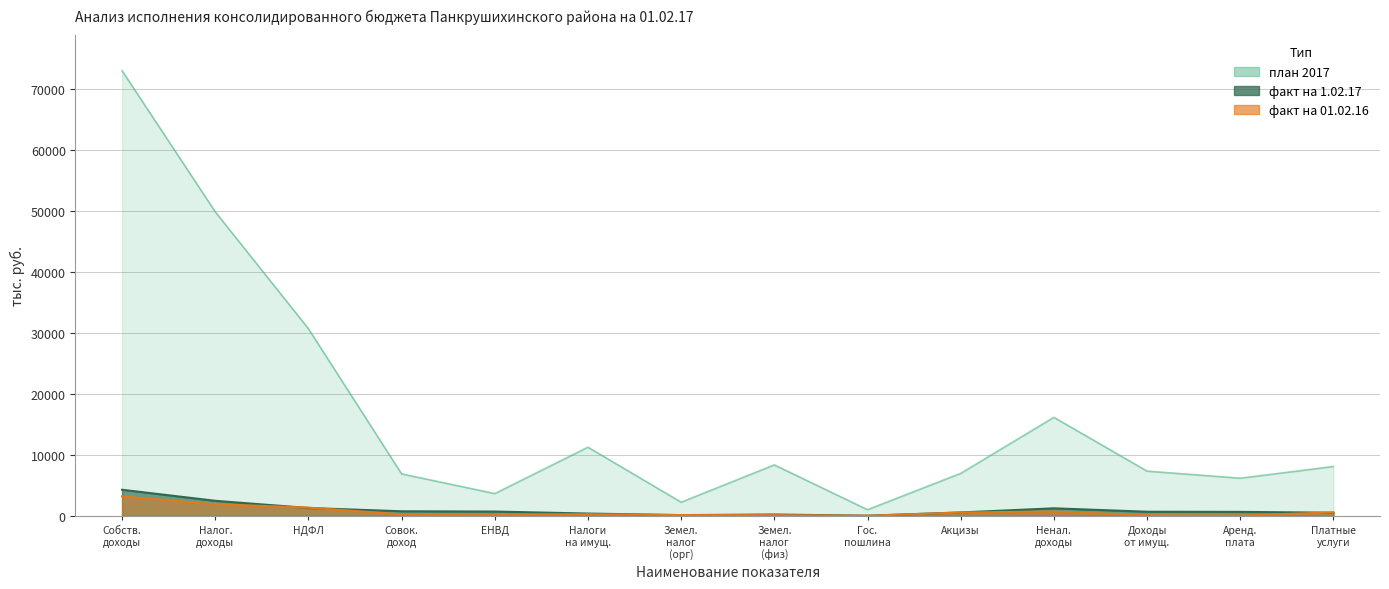

True or false: факт на 01.02.16 has a value of 1916.6 at Налог. доходы.

True